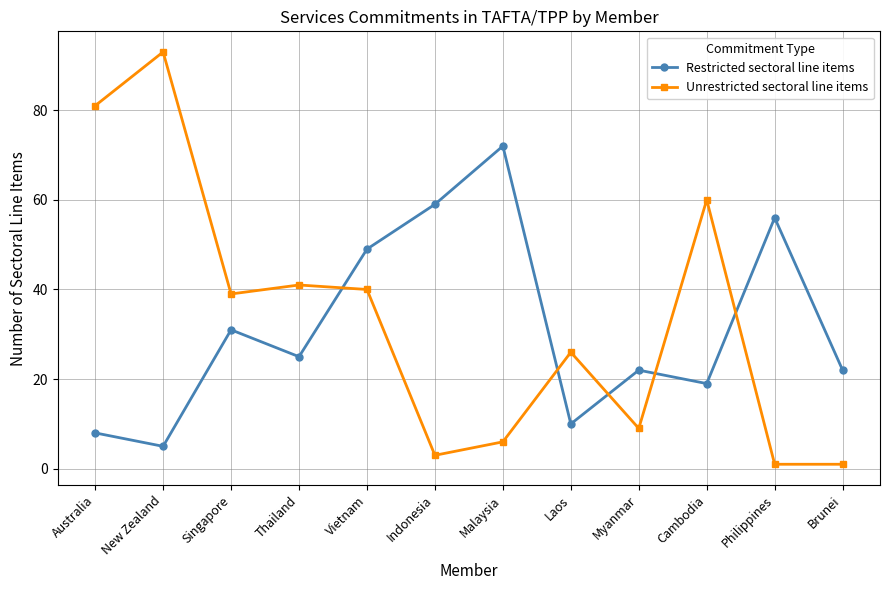

What is the difference between the maximum and second lowest values in the Restricted sectoral line items series?

64